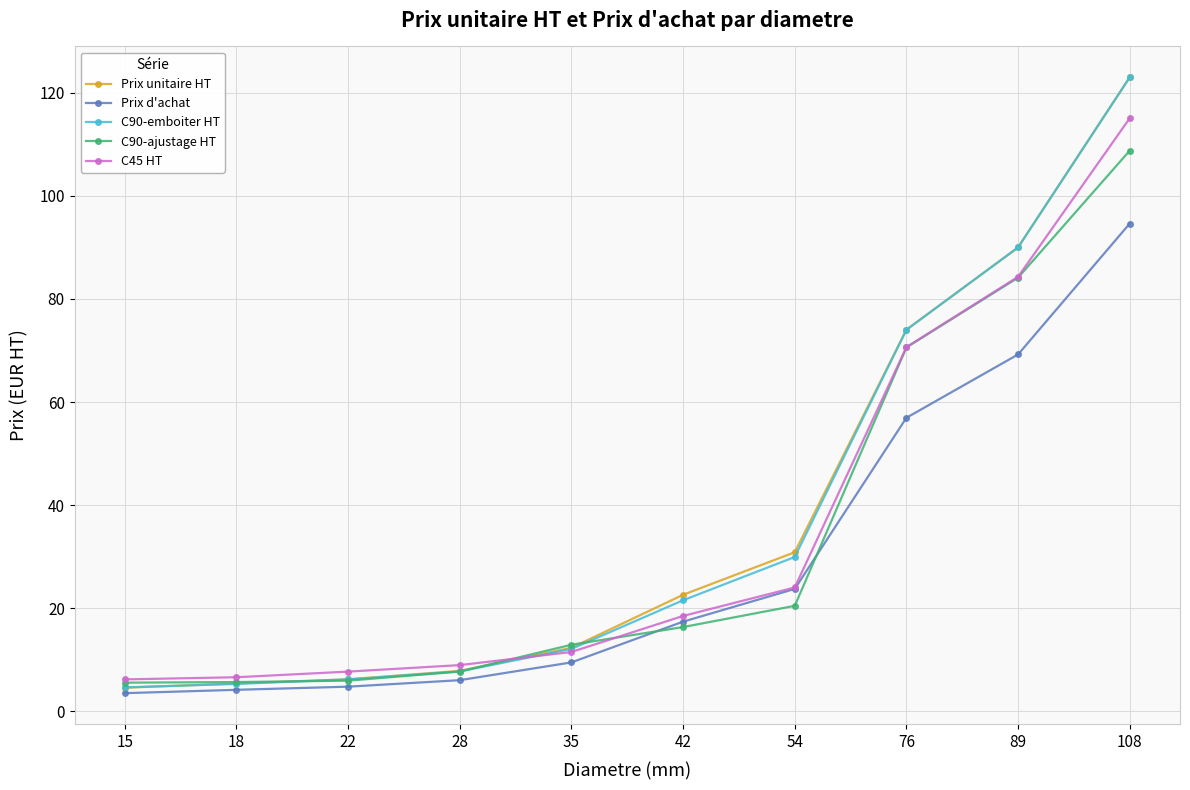

What are all the series names shown in the legend?

Prix unitaire HT, Prix d'achat, C90-emboiter HT, C90-ajustage HT, C45 HT